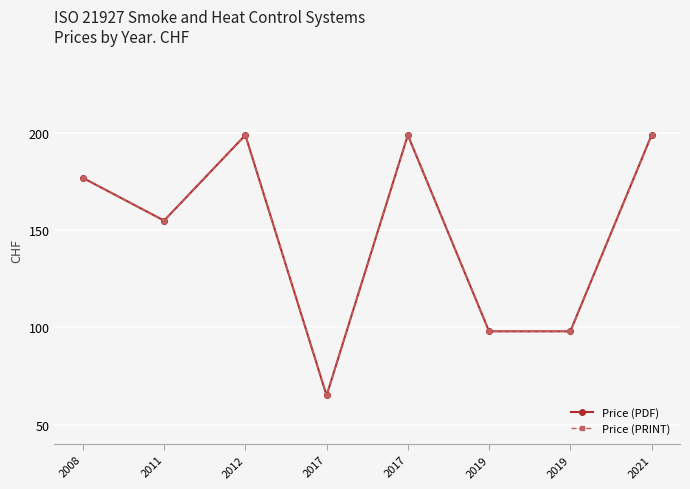

What is the value of the Price (PDF) point at the 7th from the left?

98